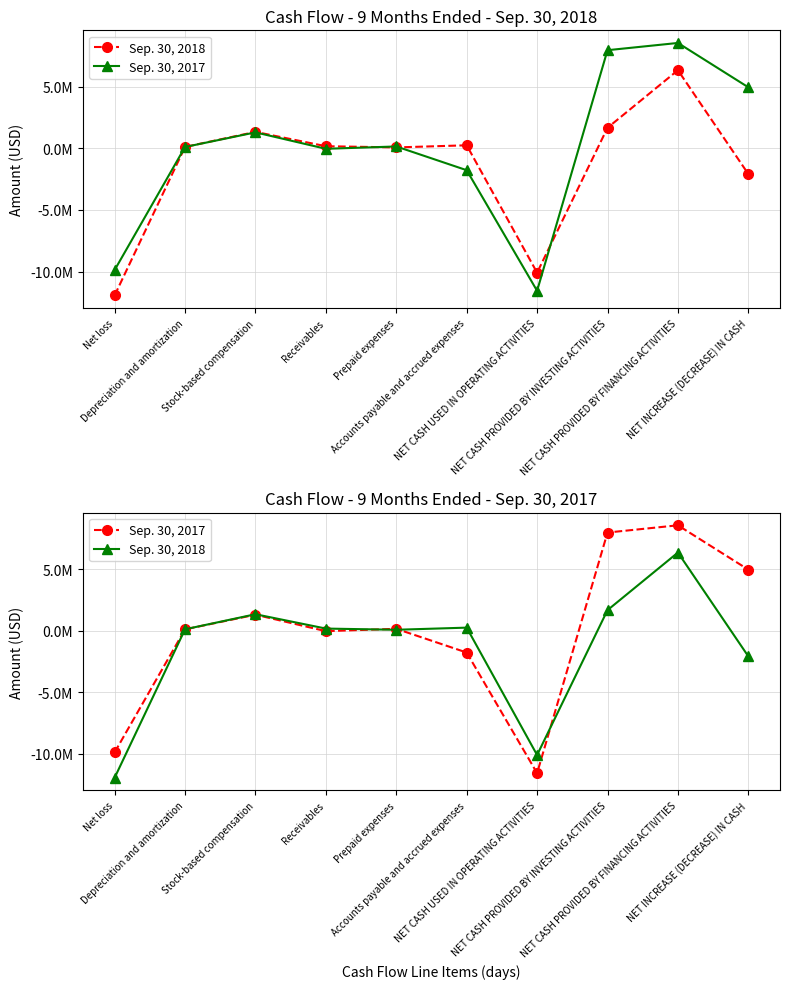

How many positive values does the Sep. 30, 2017 series have?

6